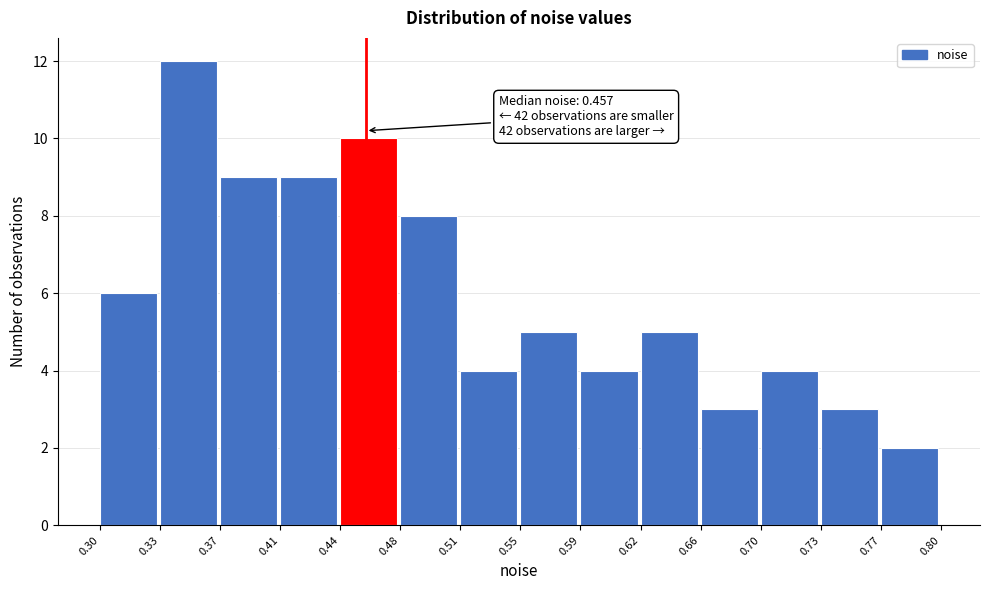

Which range on the x-axis has the tallest bar?

0.33 to 0.37